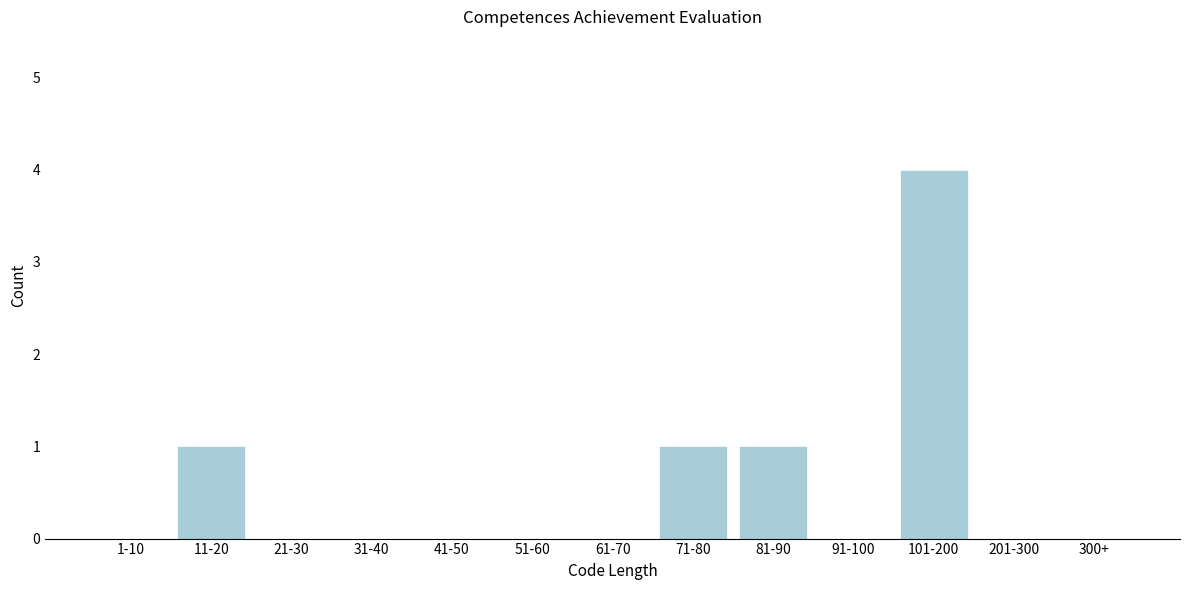

Reading right to left, transcribe all the data shown in this chart.

300+=0	201-300=0	101-200=4	91-100=0	81-90=1	71-80=1	61-70=0	51-60=0	41-50=0	31-40=0	21-30=0	11-20=1	1-10=0